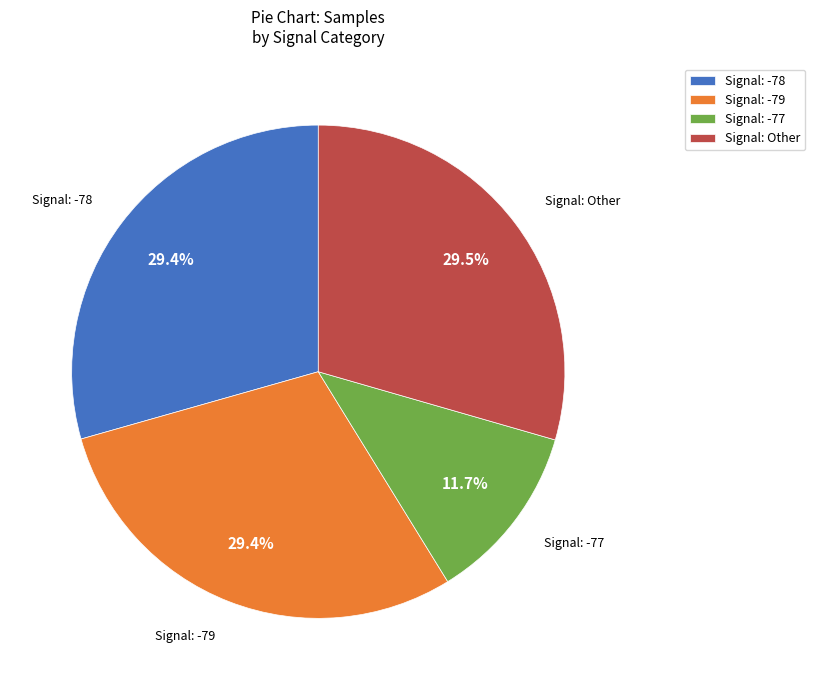

What is the ratio of the value at Signal: -78 to the value at Signal: -77?

2.5